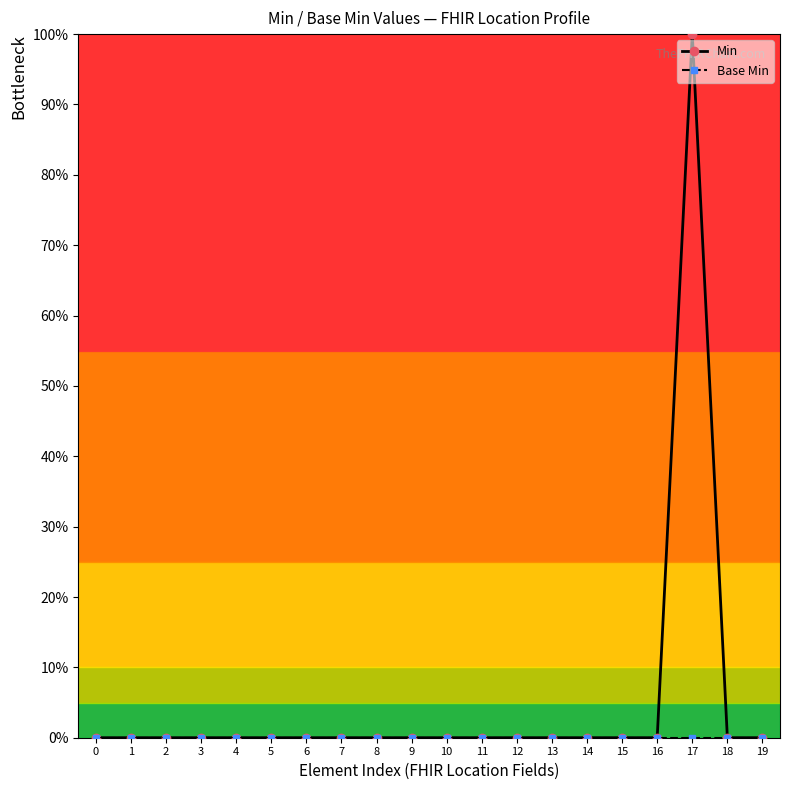

Does the chart have visible grid lines?

No